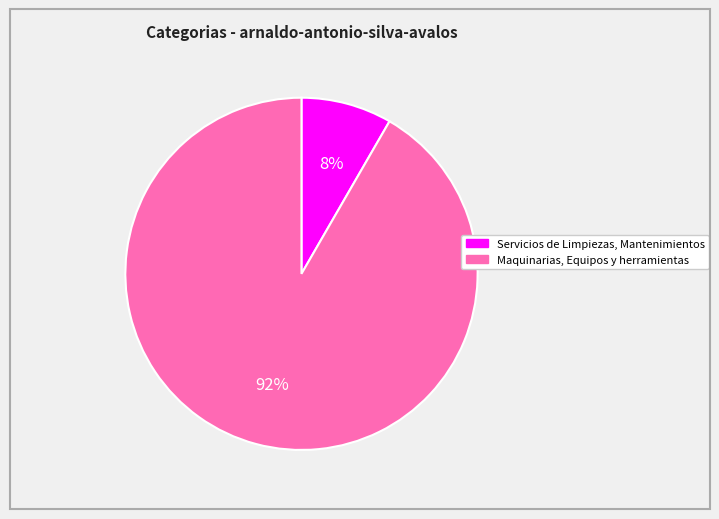

True or false: Maquinarias, Equipos y herramientas accounts for 92% of the total.

True